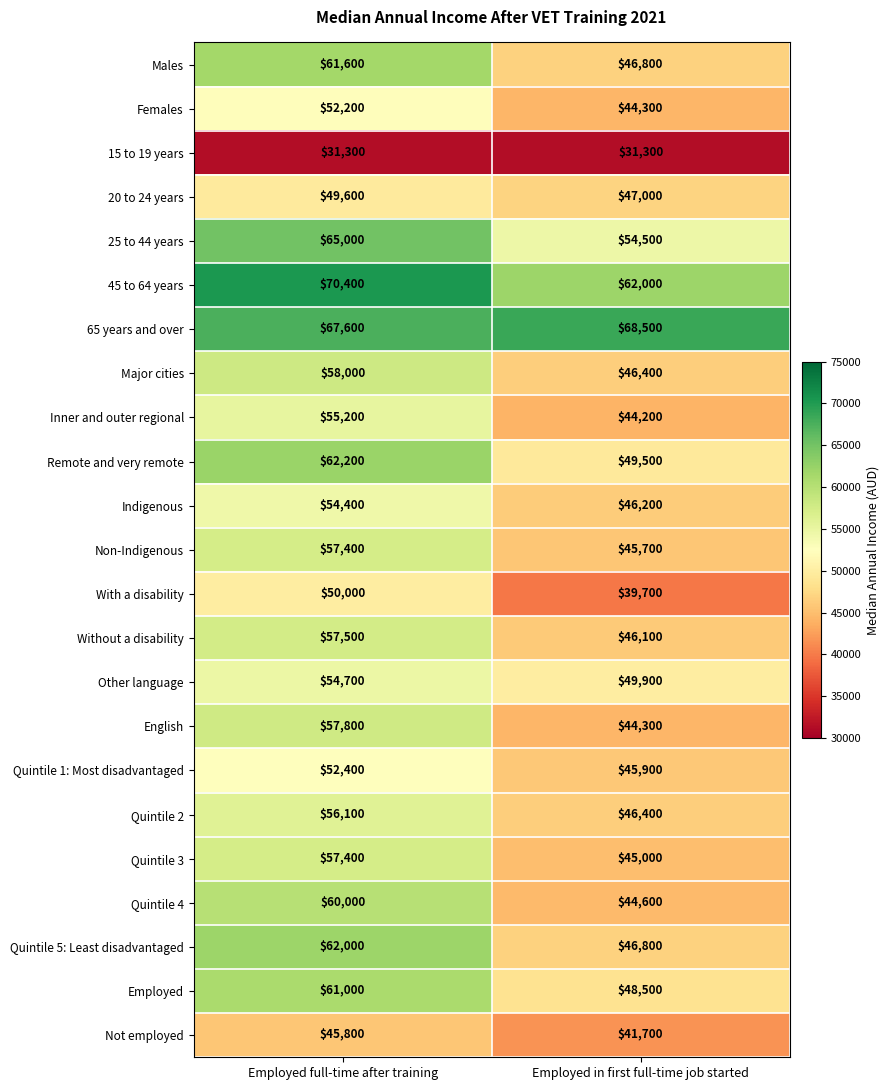

At which category is the sum across all series the highest?

Employed full-time after training